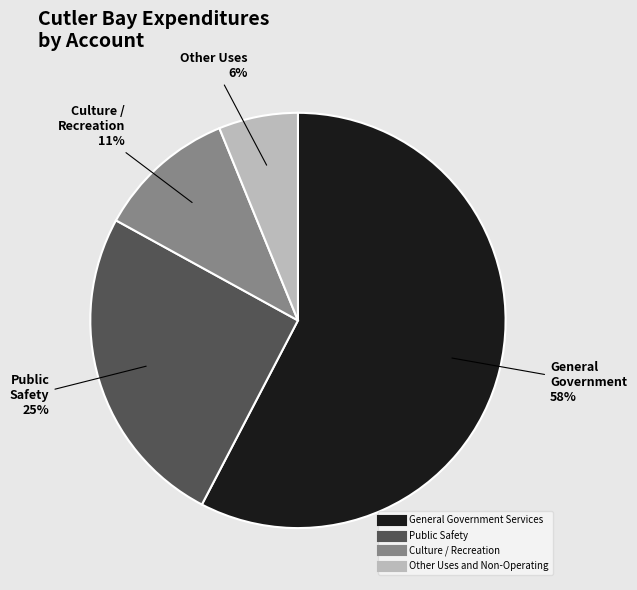

Is there any slice that represents more than half of the pie?

Yes